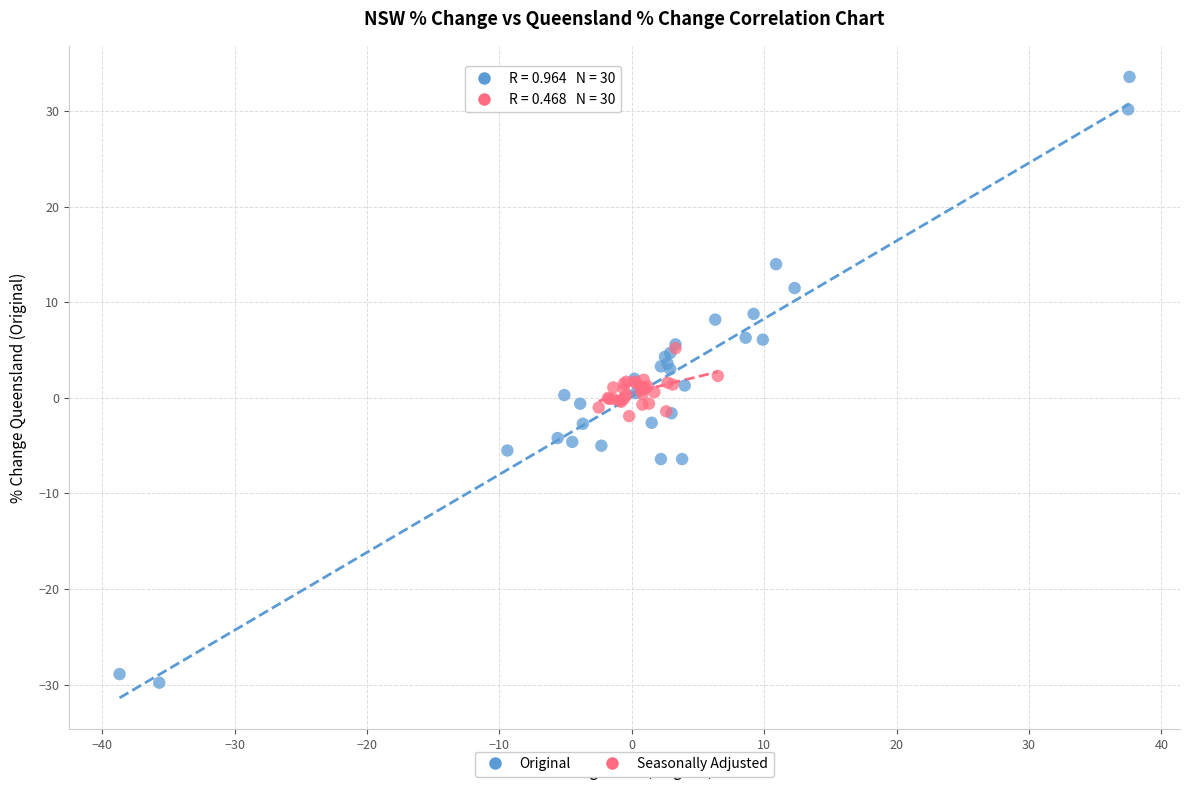

Which series has the largest Y range (max minus min)?

Original